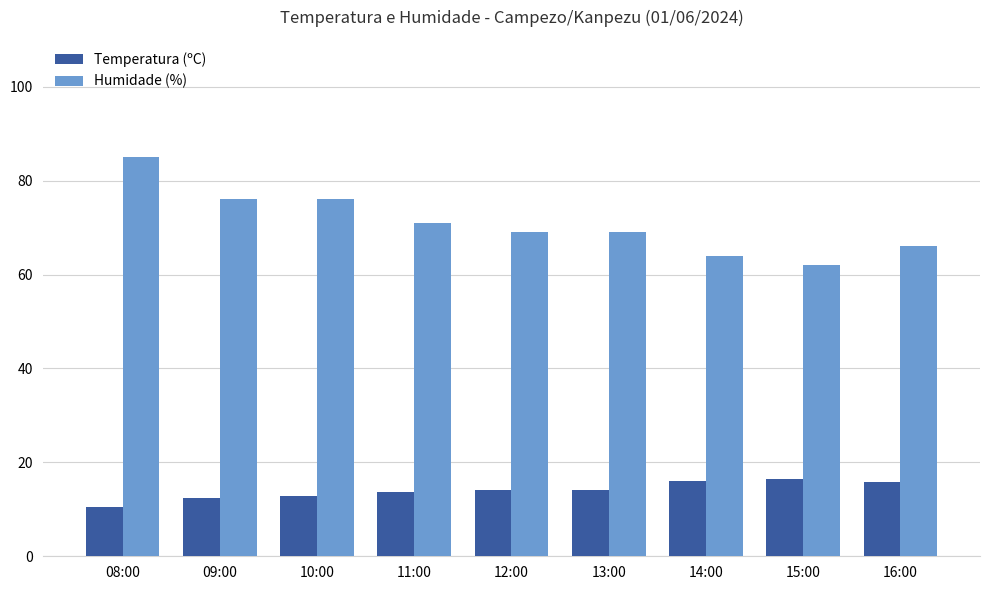

Which series has the largest total across all categories?

Humidade (%)